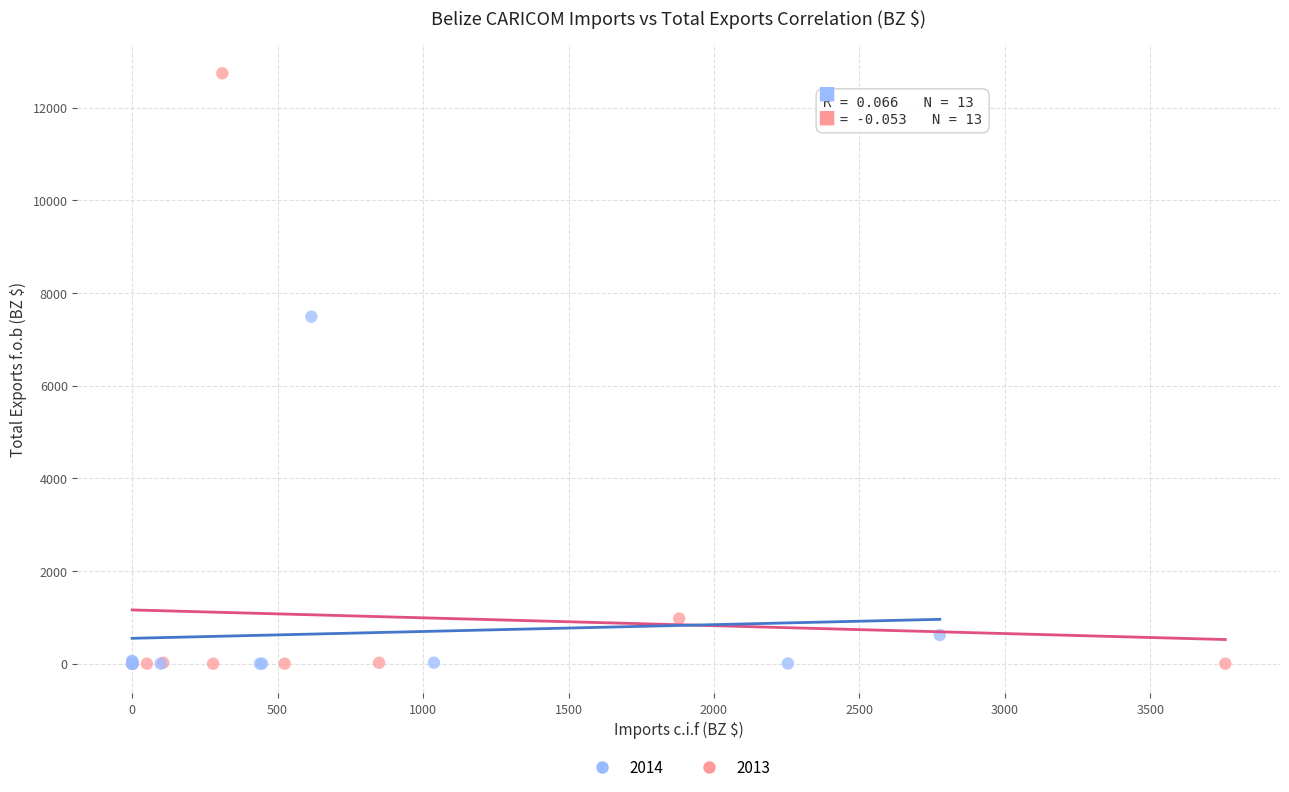

Which series contains the highest Y value?

2013